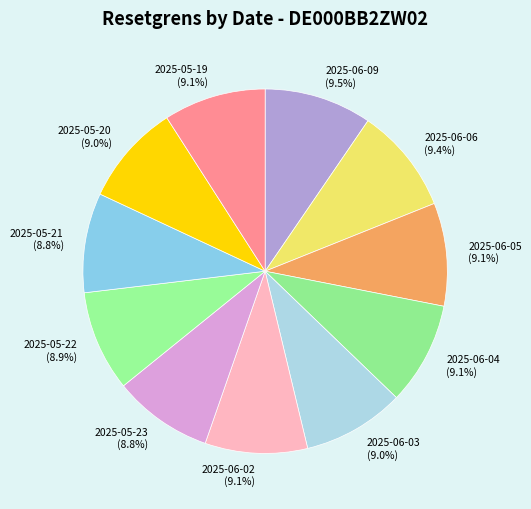

What is the ratio of the value at 2025-05-19 to the value at 2025-06-04?

1.0